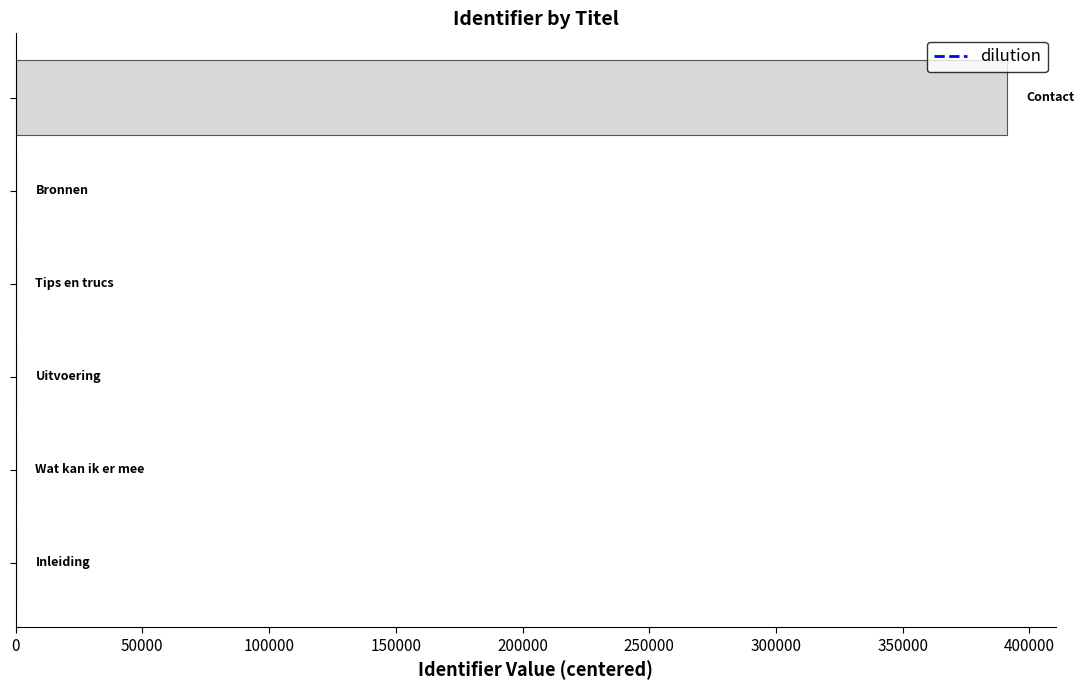

Are the bars horizontal?

Yes